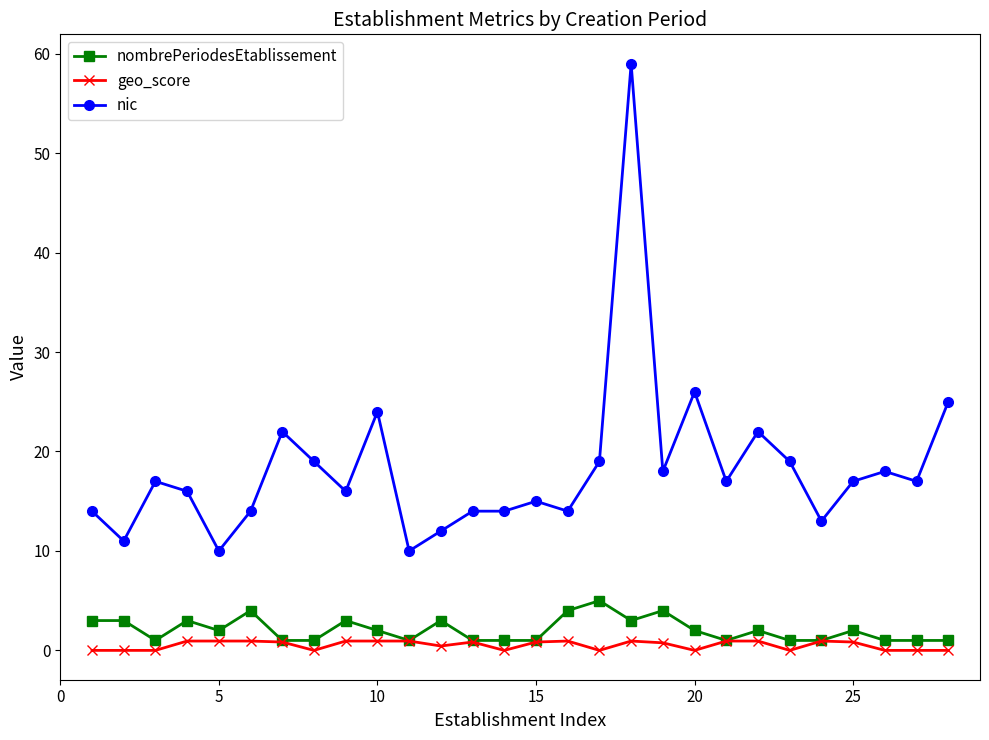

What is the highest value of the nombrePeriodesEtablissement series?

5.0